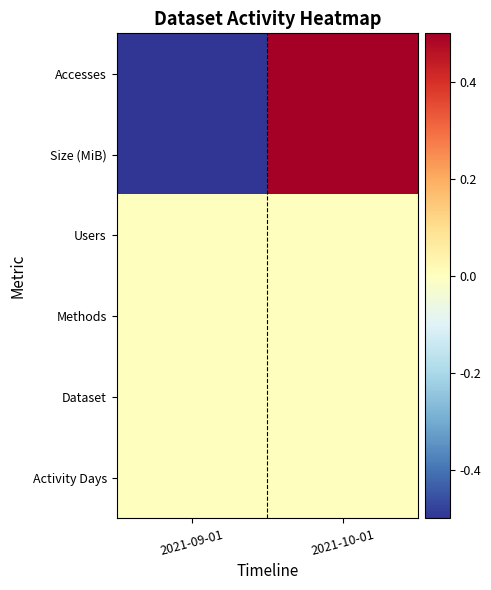

Reading right to left, extract all data points from this chart.

Accesses: 2021-10-01=1	2021-09-01=-1
Size (MiB): 2021-10-01=1	2021-09-01=-1
Users: 2021-10-01=0	2021-09-01=0
Methods: 2021-10-01=0	2021-09-01=0
Dataset: 2021-10-01=0	2021-09-01=0
Activity Days: 2021-10-01=0	2021-09-01=0